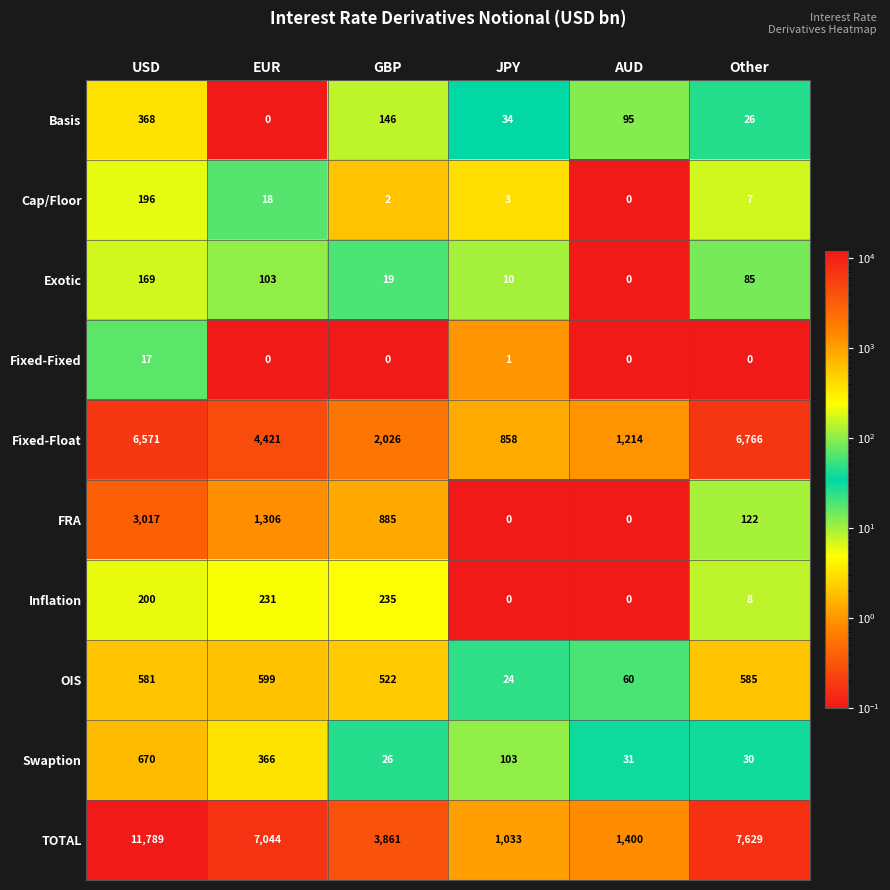

At which label does Swaption reach its peak?

USD